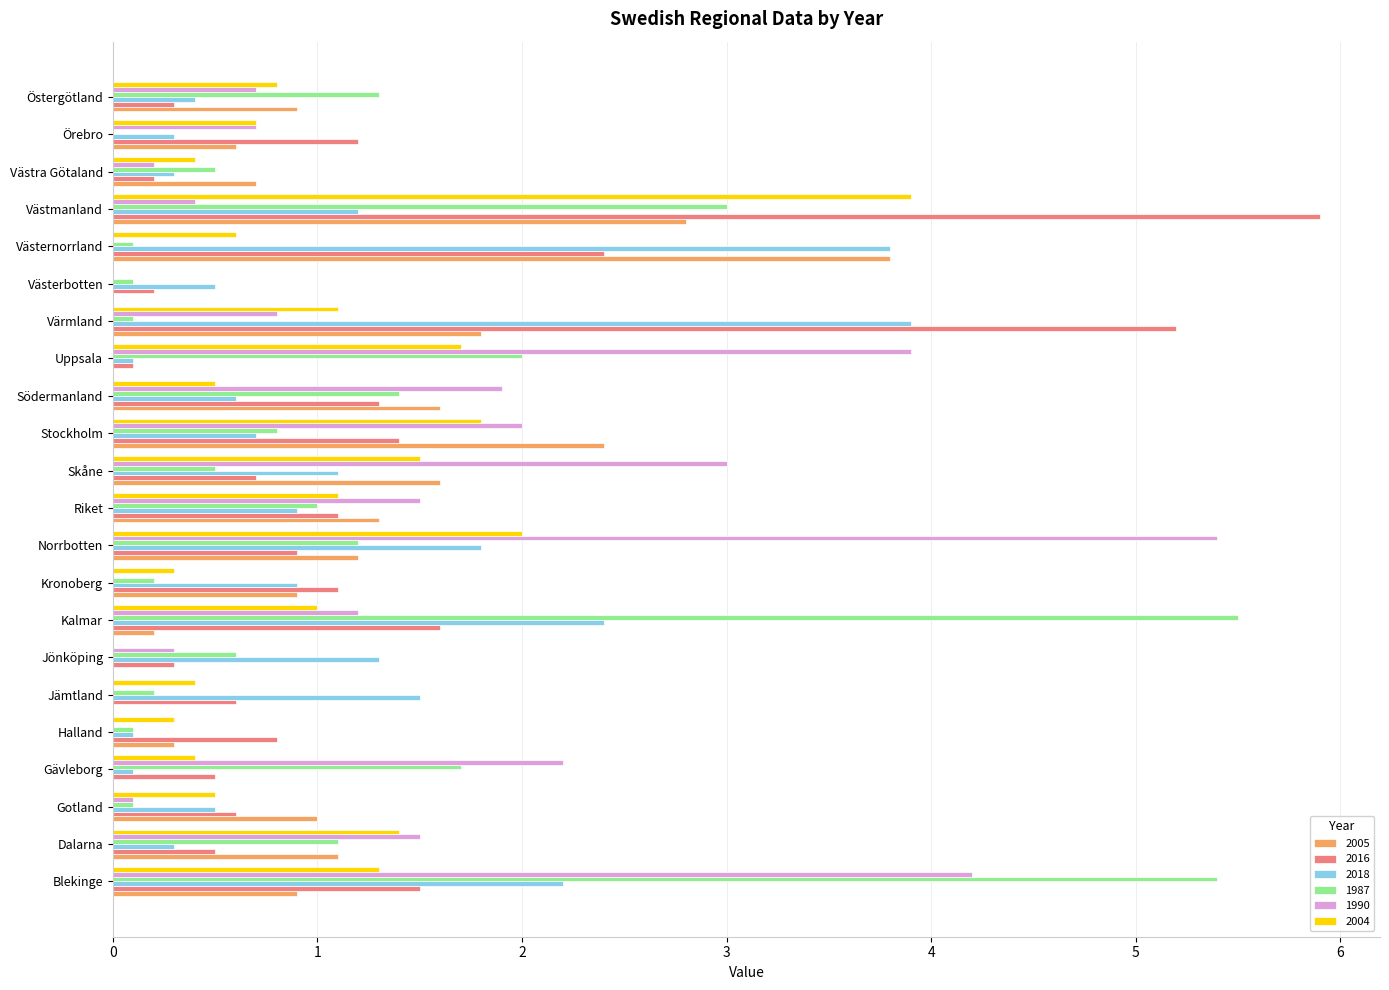

What are all the series names shown in the legend?

2005, 2016, 2018, 1987, 1990, 2004